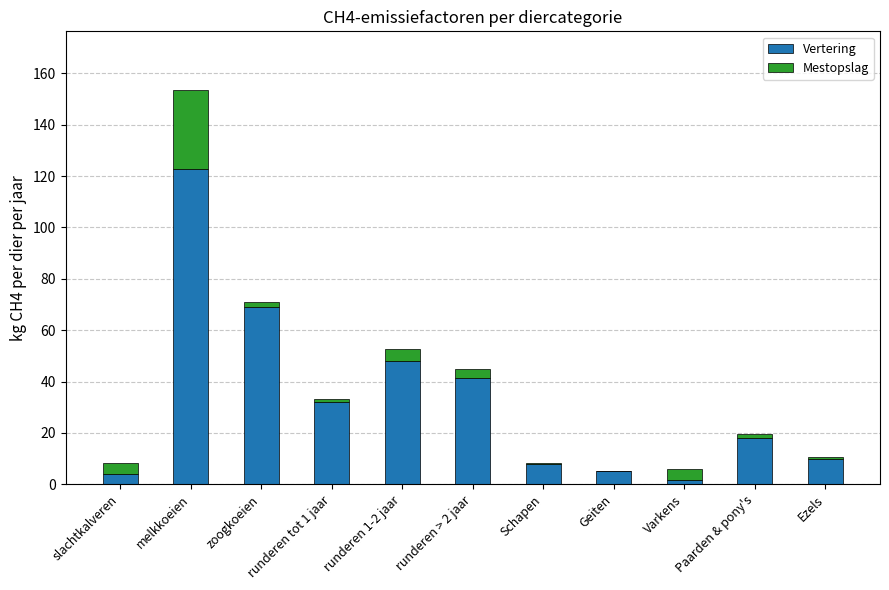

Does the chart contain stacked bars?

Yes